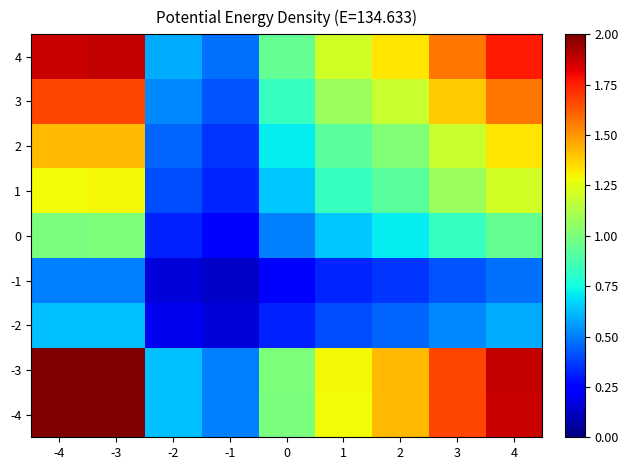

Reading left to right, transcribe all the data shown in this chart.

-4: -4=2.0	-3=2.0	-2=0.6	-1=0.5	0=1.0	1=1.3	2=1.4	3=1.7	4=1.9
-3: -4=2.0	-3=2.0	-2=0.6	-1=0.5	0=1.0	1=1.3	2=1.4	3=1.7	4=1.9
-2: -4=0.6	-3=0.6	-2=0.2	-1=0.2	0=0.3	1=0.4	2=0.4	3=0.5	4=0.6
-1: -4=0.5	-3=0.5	-2=0.2	-1=0.1	0=0.3	1=0.3	2=0.4	3=0.4	4=0.5
0: -4=1.0	-3=1.0	-2=0.3	-1=0.3	0=0.5	1=0.6	2=0.7	3=0.8	4=0.9
1: -4=1.3	-3=1.3	-2=0.4	-1=0.3	0=0.6	1=0.8	2=0.9	3=1.1	4=1.2
2: -4=1.4	-3=1.4	-2=0.4	-1=0.4	0=0.7	1=0.9	2=1.0	3=1.2	4=1.3
3: -4=1.7	-3=1.7	-2=0.5	-1=0.4	0=0.8	1=1.1	2=1.2	3=1.4	4=1.6
4: -4=1.9	-3=1.9	-2=0.6	-1=0.5	0=0.9	1=1.2	2=1.3	3=1.6	4=1.8